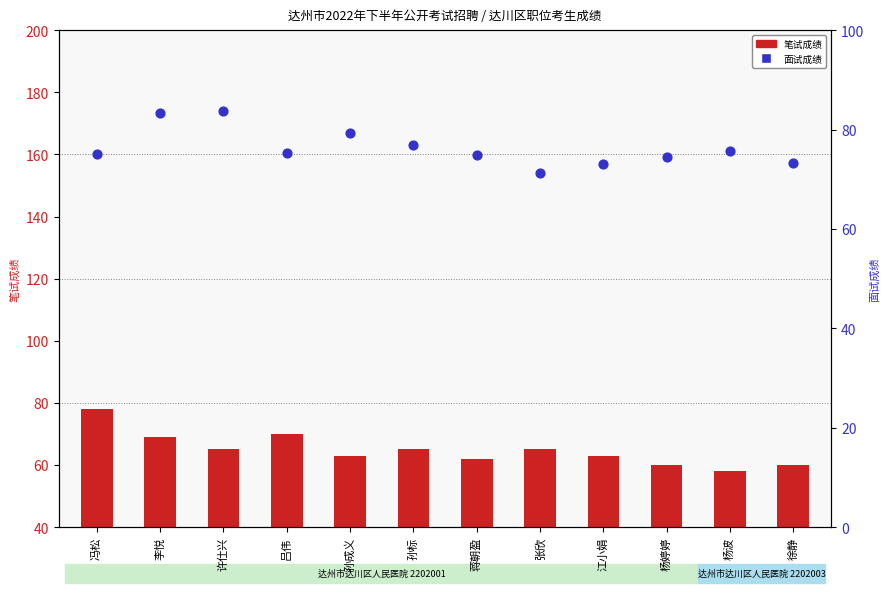

Which series has the widest spread of Y values?

笔试成绩